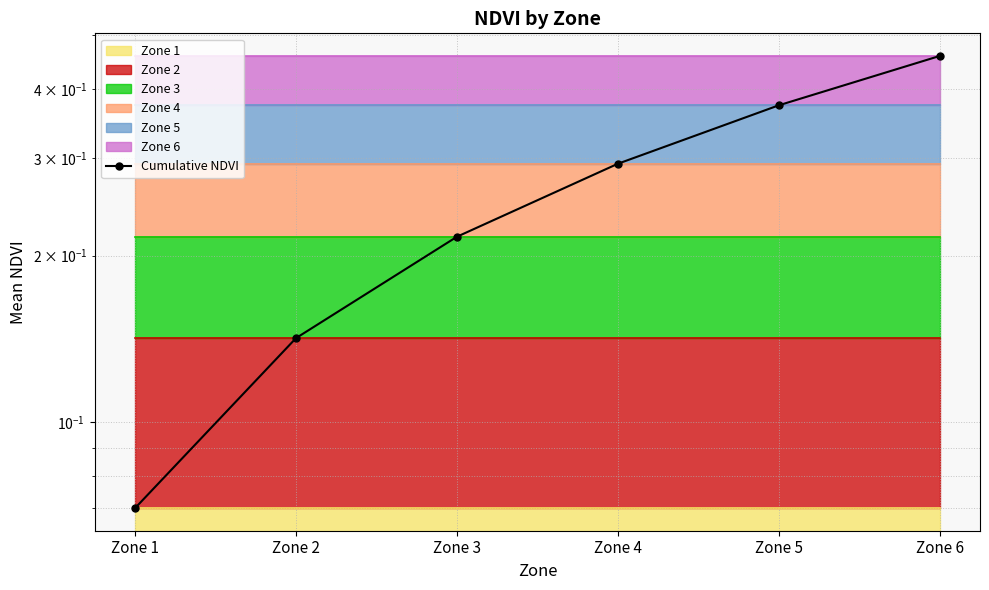

List the labels in order of value, largest first.

Zone 6, Zone 5, Zone 4, Zone 3, Zone 2, Zone 1